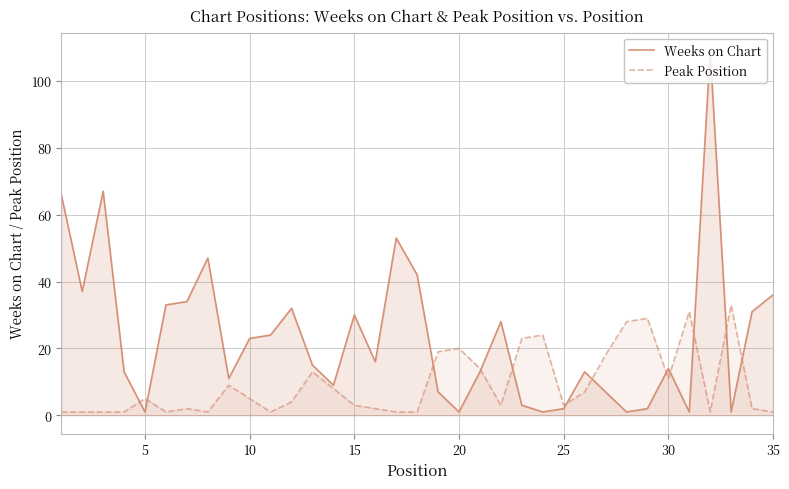

Which series ends up on top after the final intersection of Weeks on Chart and Peak Position?

Weeks on Chart